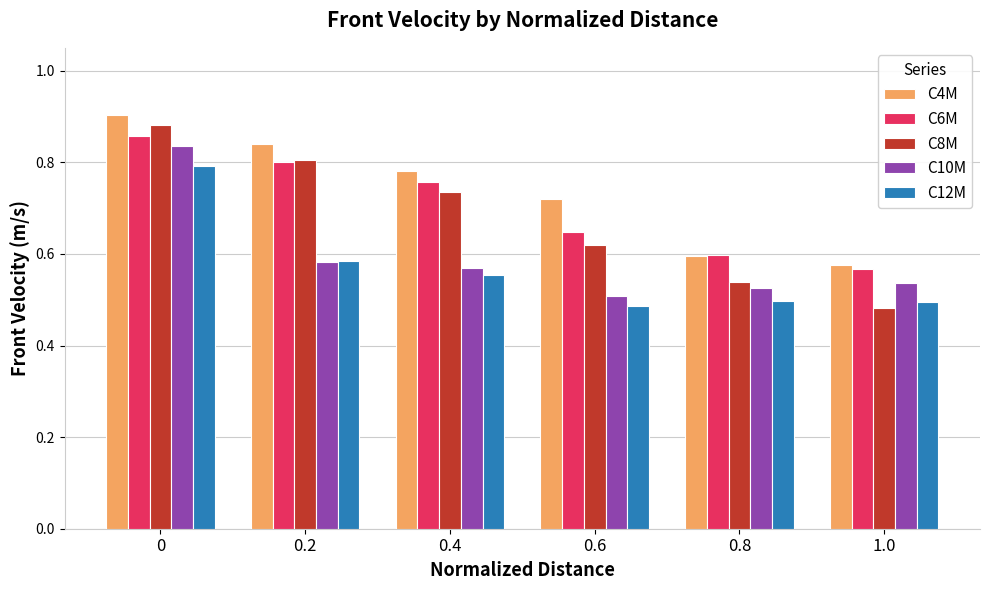

Is the value of C10M at 0.6 greater than the value of C8M at 0.4?

No